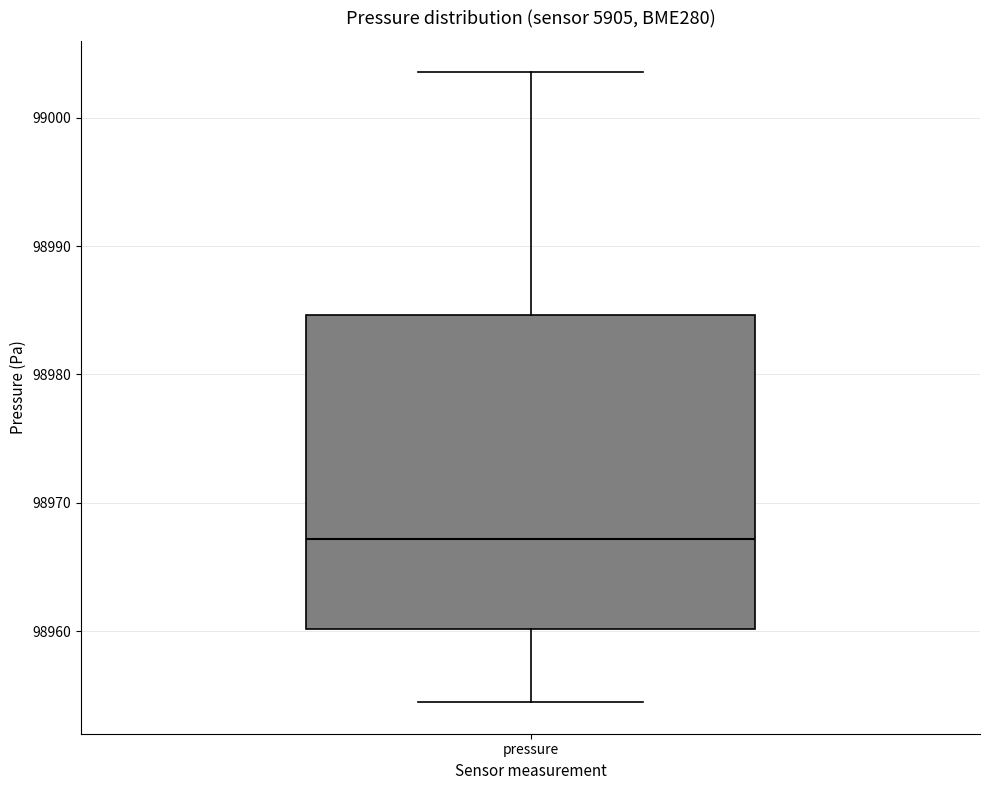

Transcribe this box plot: give where the median line is, the range the box spans, and where the two whiskers end, as read against the y-axis. The values are not printed on the chart, so give them approximately, as read against the axis.

median 98967, box 98960 to 98985, whiskers 98954 to 99004